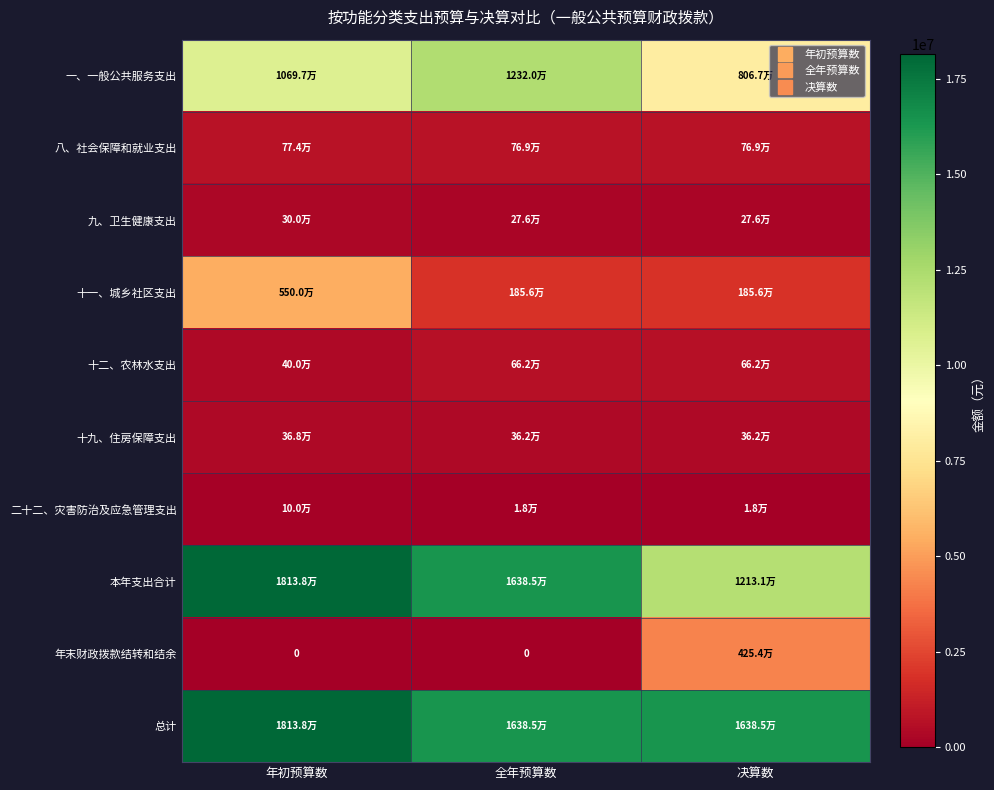

Which series has the largest total across all categories?

总计